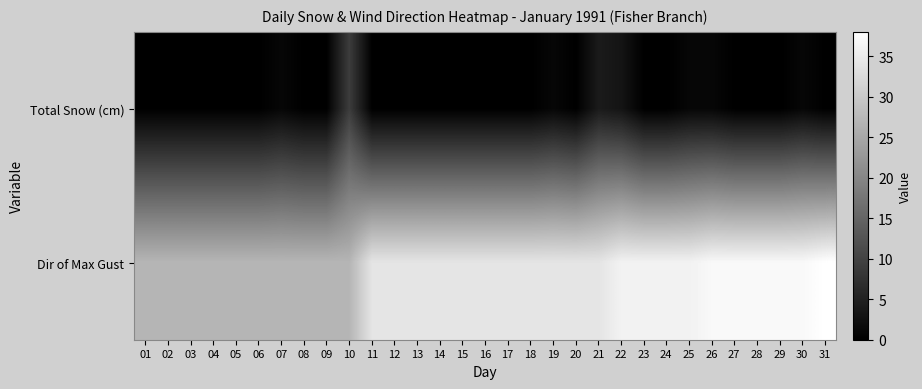

Reading right to left, transcribe all the data shown in this chart.

Total Snow (cm): 31=0	30=1	29=0	28=0	27=0	26=1	25=1	24=0	23=0	22=3	21=4	20=0	19=1	18=0	17=0	16=0	15=0	14=0	13=0	12=0	11=0	10=9	09=0	08=0	07=1	06=0	05=0	04=0	03=0	02=0	01=0
Dir of Max Gust: 31=38	30=37	29=37	28=37	27=37	26=37	25=36	24=36	23=36	22=36	21=34	20=34	19=34	18=34	17=34	16=34	15=34	14=34	13=34	12=34	11=34	10=27	09=27	08=27	07=27	06=27	05=27	04=27	03=27	02=27	01=27